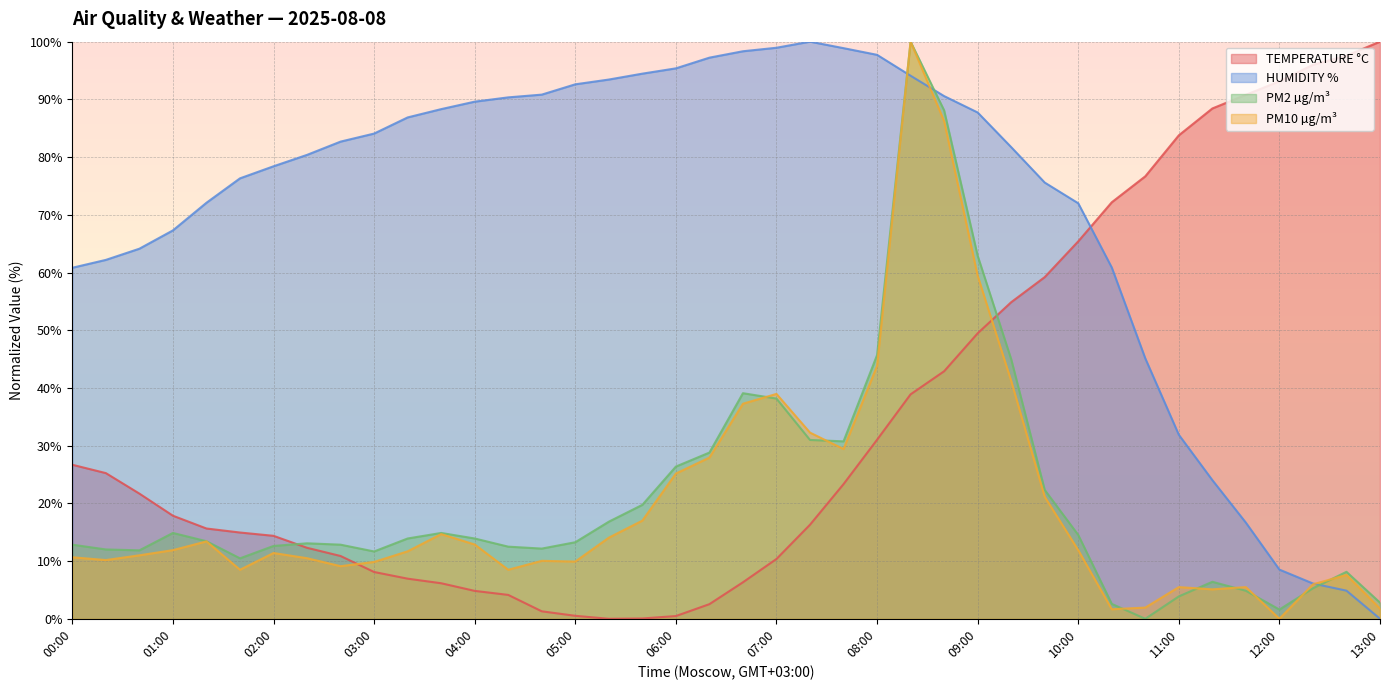

At which category does PM10 µg/m³ reach its first local valley?

00:20